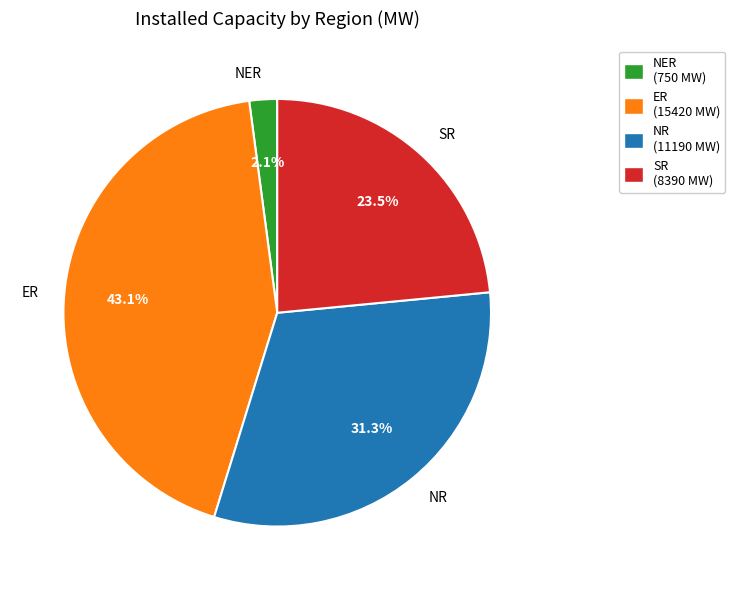

How many segments does this pie chart have?

5